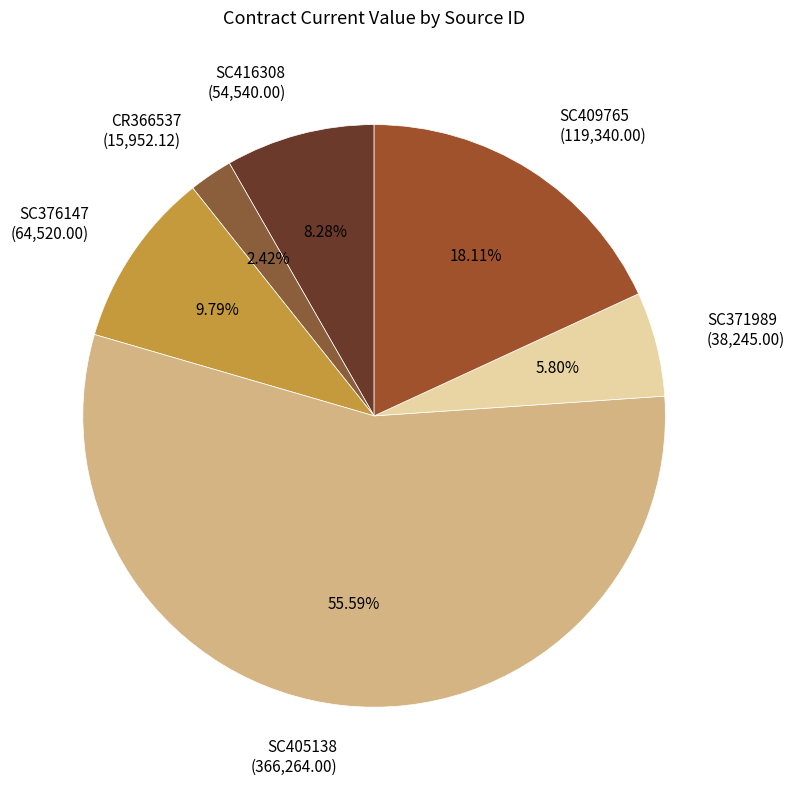

What percentage is the SC416308 slice, to the nearest percent?

8%